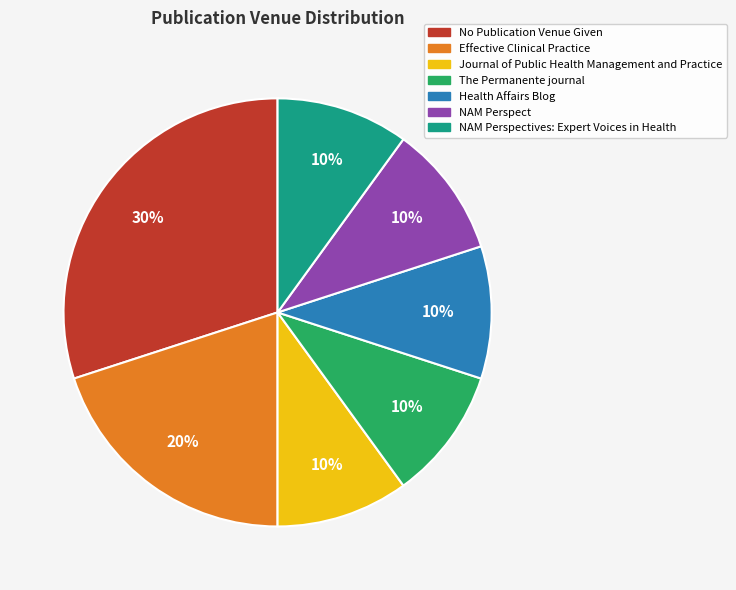

Which category has the biggest portion of the pie?

No Publication Venue Given